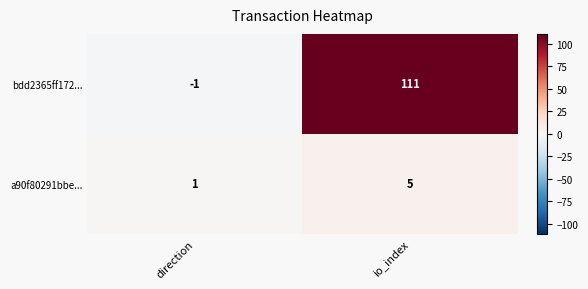

How many distinct data groups are displayed?

2